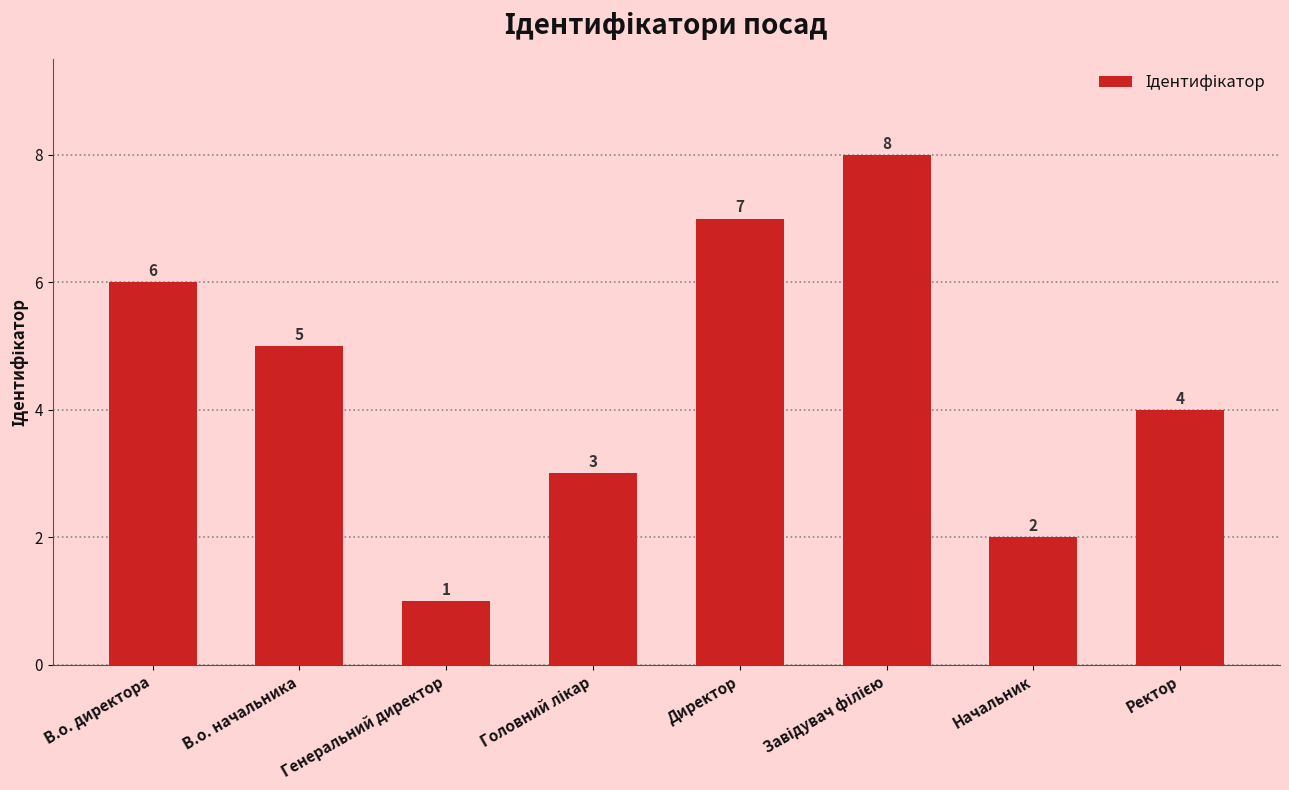

How many values are between 3 and 7?

5